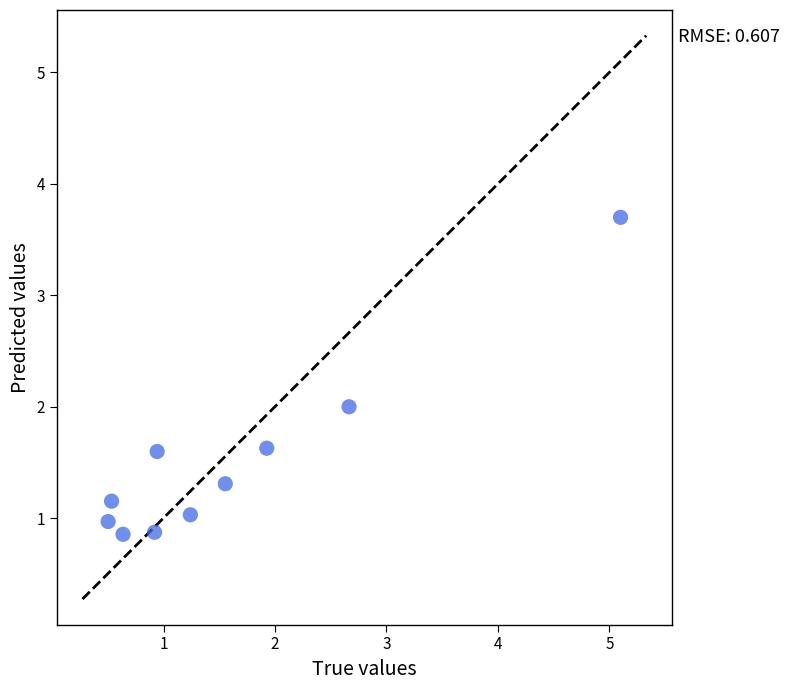

What is the average X value?

1.6